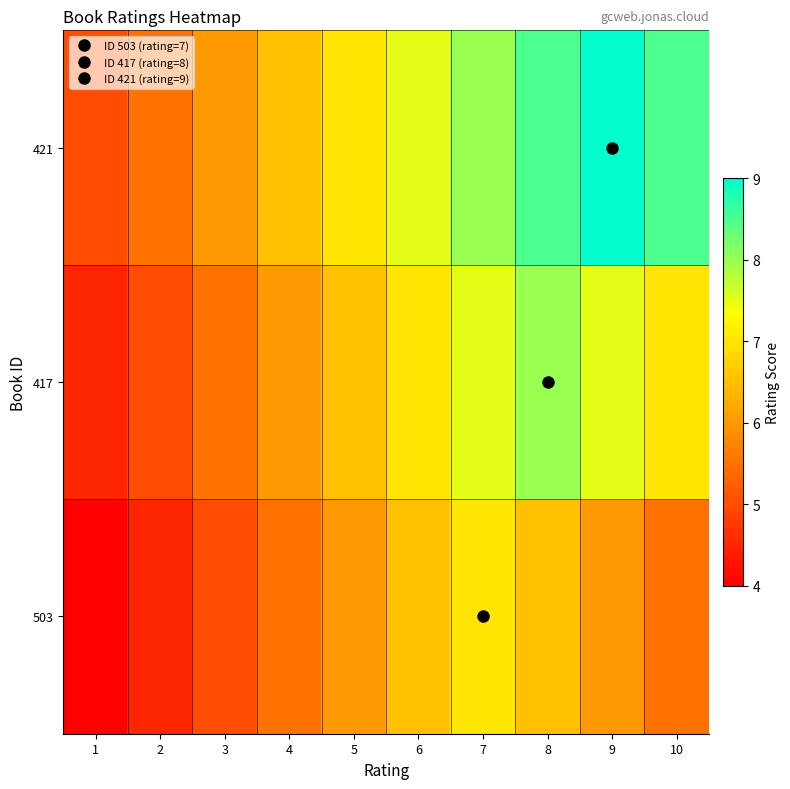

Reading left to right, extract all data points from this chart.

503: 1=4.0	2=4.5	3=5.0	4=5.5	5=6.0	6=6.5	7=7.0	8=6.5	9=6.0	10=5.5
417: 1=4.5	2=5.0	3=5.5	4=6.0	5=6.5	6=7.0	7=7.5	8=8.0	9=7.5	10=7.0
421: 1=5.0	2=5.5	3=6.0	4=6.5	5=7.0	6=7.5	7=8.0	8=8.5	9=9.0	10=8.5